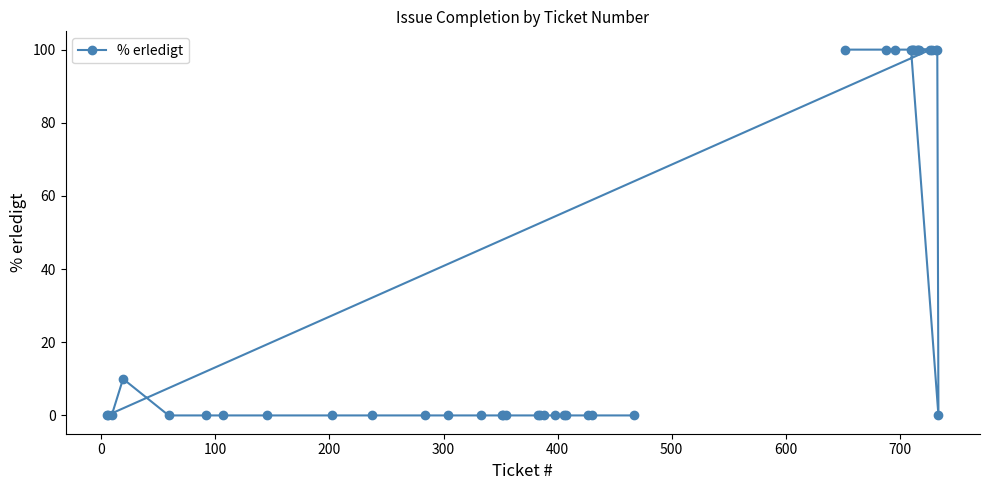

What is the difference between the maximum and minimum values?

100